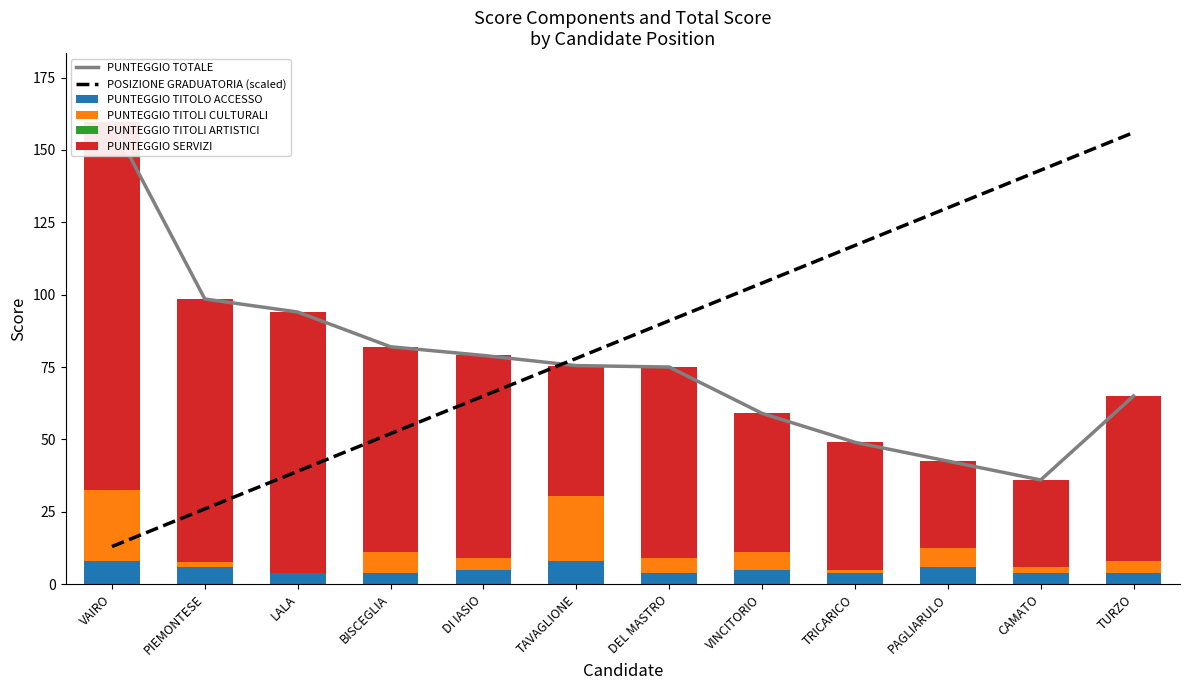

Does the chart contain any negative values?

No